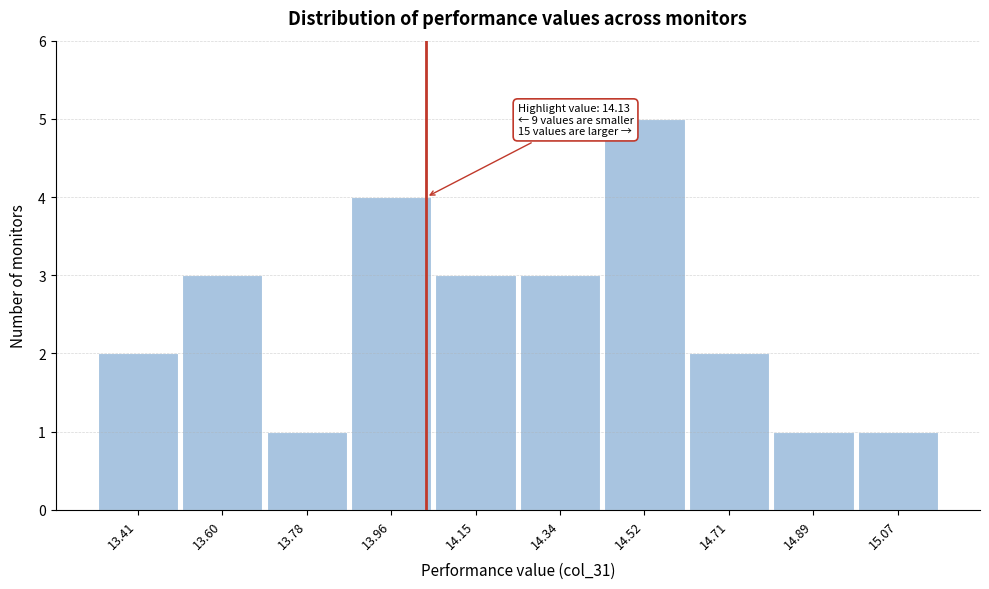

Reading left to right, list all the values displayed in this chart.

2	3	1	4	3	3	5	2	1	1